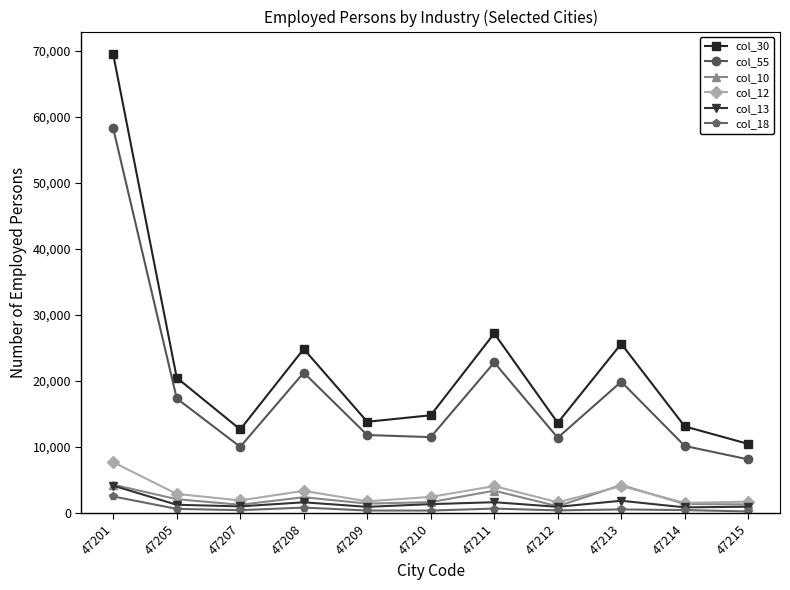

What is the difference between the maximum and minimum values in the col_55 series?

50071